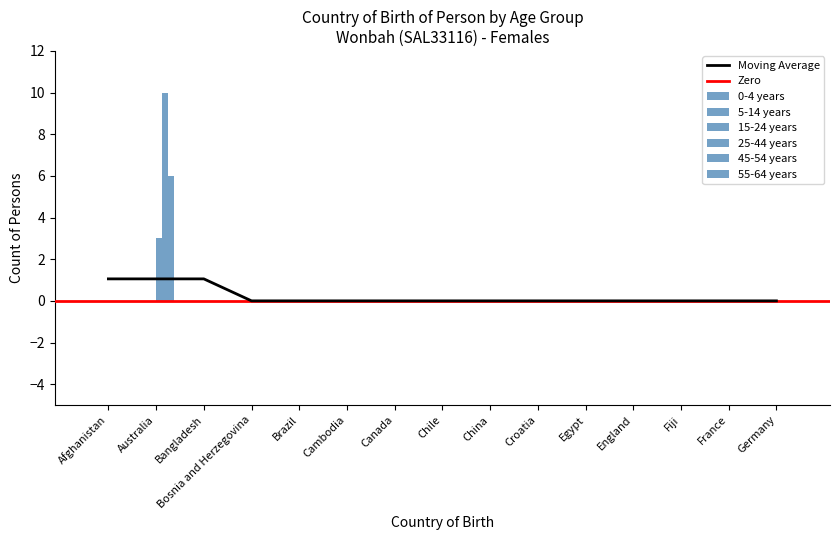

At how many categories does at least one series exceed 5?

1